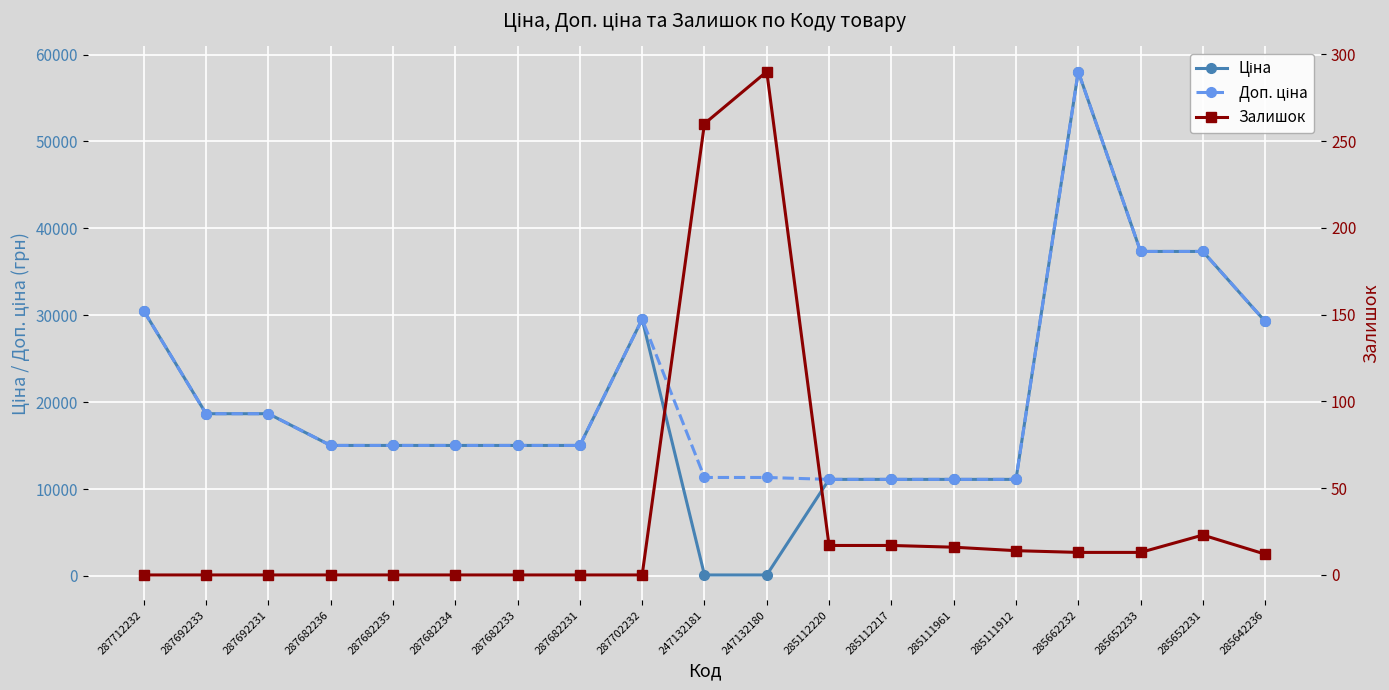

Reading left to right, list all the values displayed in this chart.

Ціна: 30512.3	18671.5	18671.5	15019.2	15019.2	15019.2	15019.2	15019.2	29548.9	113.3	113.3	11113.6	11113.6	11113.6	11113.6	58037.0	37343.0	37343.0	29294.9
Доп. ціна: 30512.3	18671.5	18671.5	15019.2	15019.2	15019.2	15019.2	15019.2	29548.9	11334.0	11334.0	11113.6	11113.6	11113.6	11113.6	58037.0	37343.0	37343.0	29294.9
Залишок: 0.0	0.0	0.0	0.0	0.0	0.0	0.0	0.0	0.0	260.0	290.0	17.0	17.0	16.0	14.0	13.0	13.0	23.0	12.0